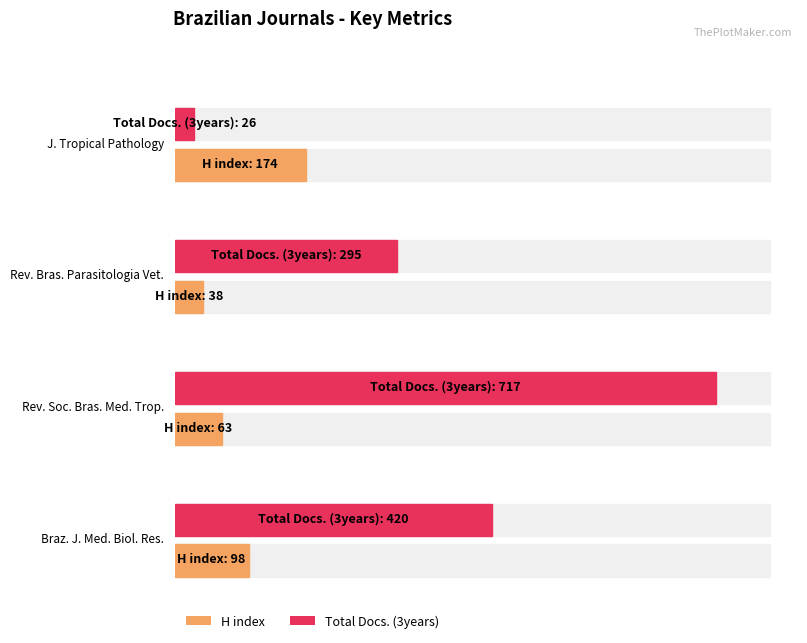

How many H index values are between 63 and 174?

3